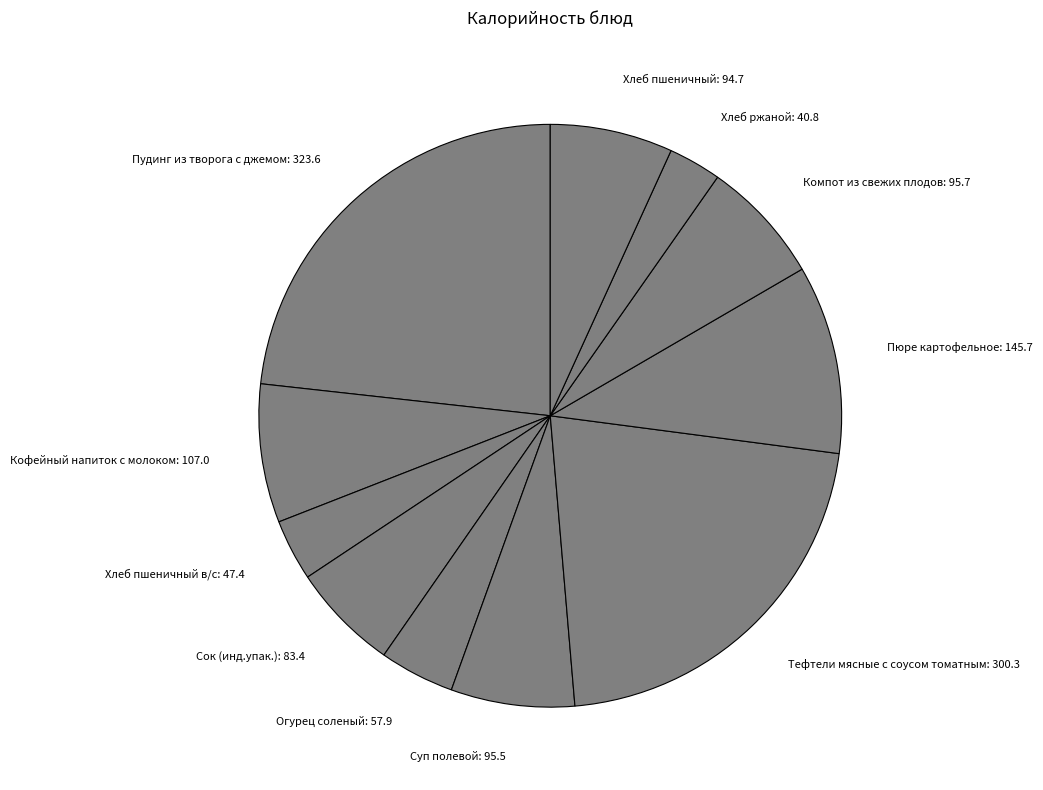

Do Сок (инд.упак.): 83.4 and Компот из свежих плодов: 95.7 together represent more than half of the pie?

No